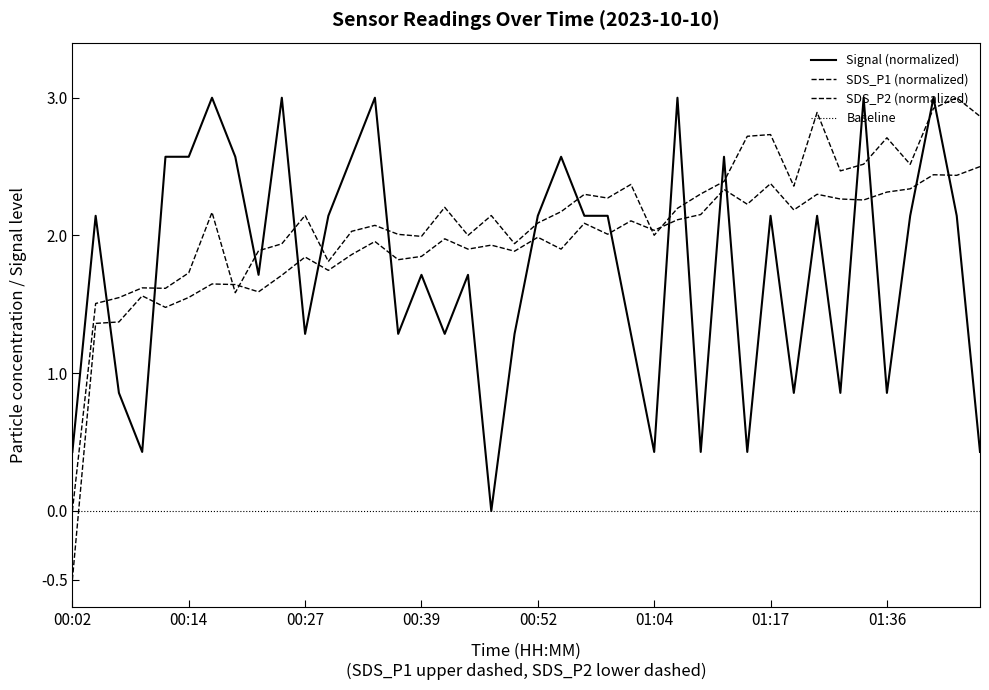

At which label does SDS_P1 first exceed 2?

00:17